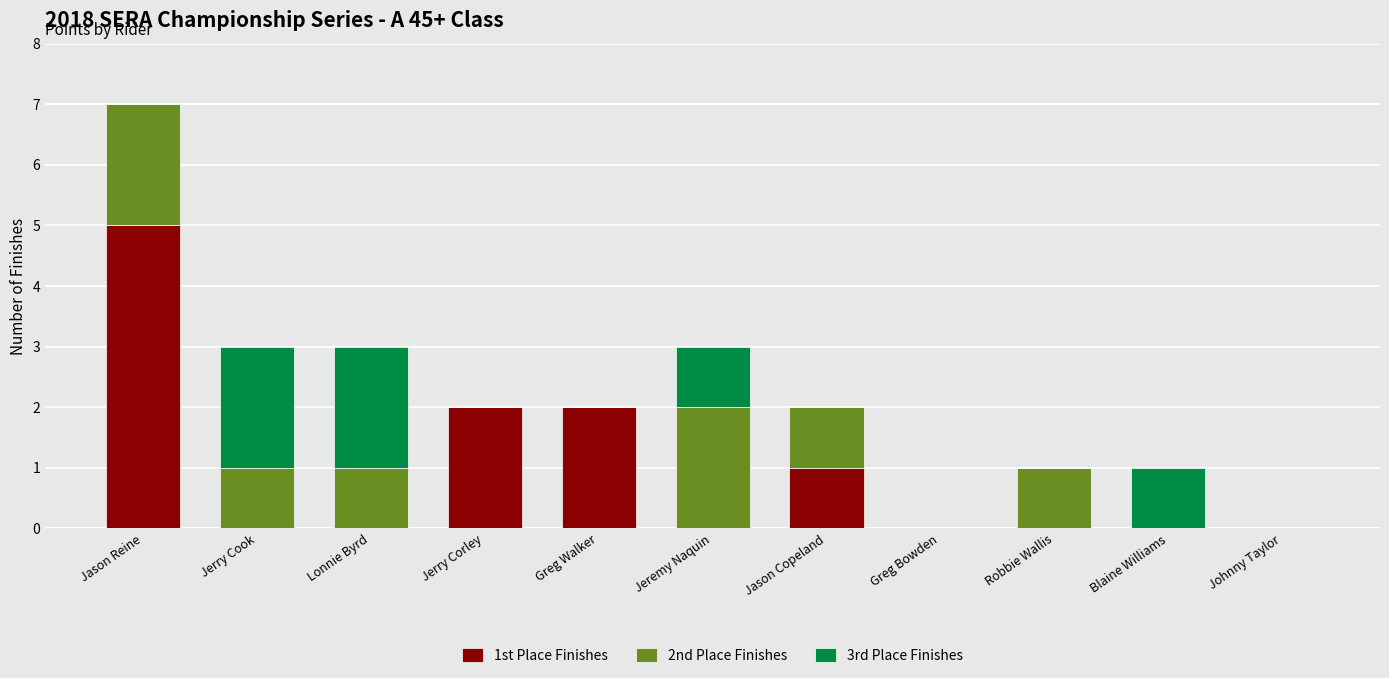

At which category is the sum across all series the highest?

Jason Reine